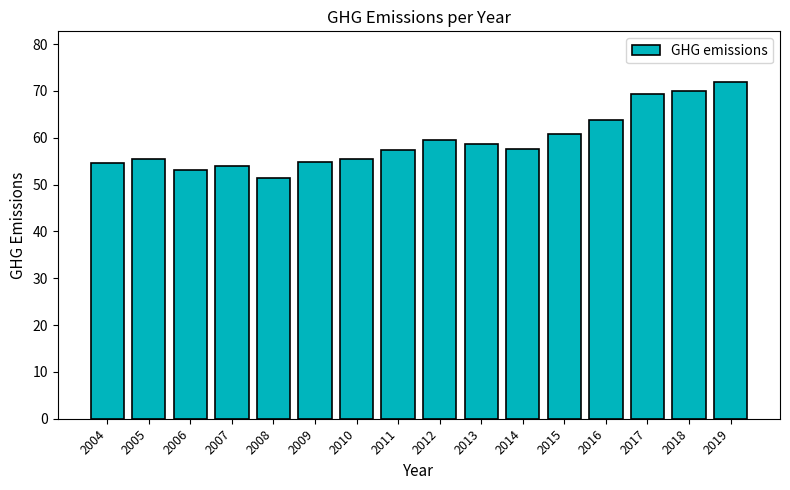

The chart shows a value of 71.9 at 2019. True or false?

True